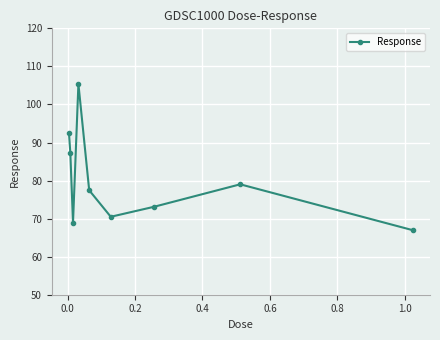

Reading right to left, what are all the values shown in this chart?

67.0	79.0	73.1	70.5	77.4	105.4	69.0	87.3	92.5